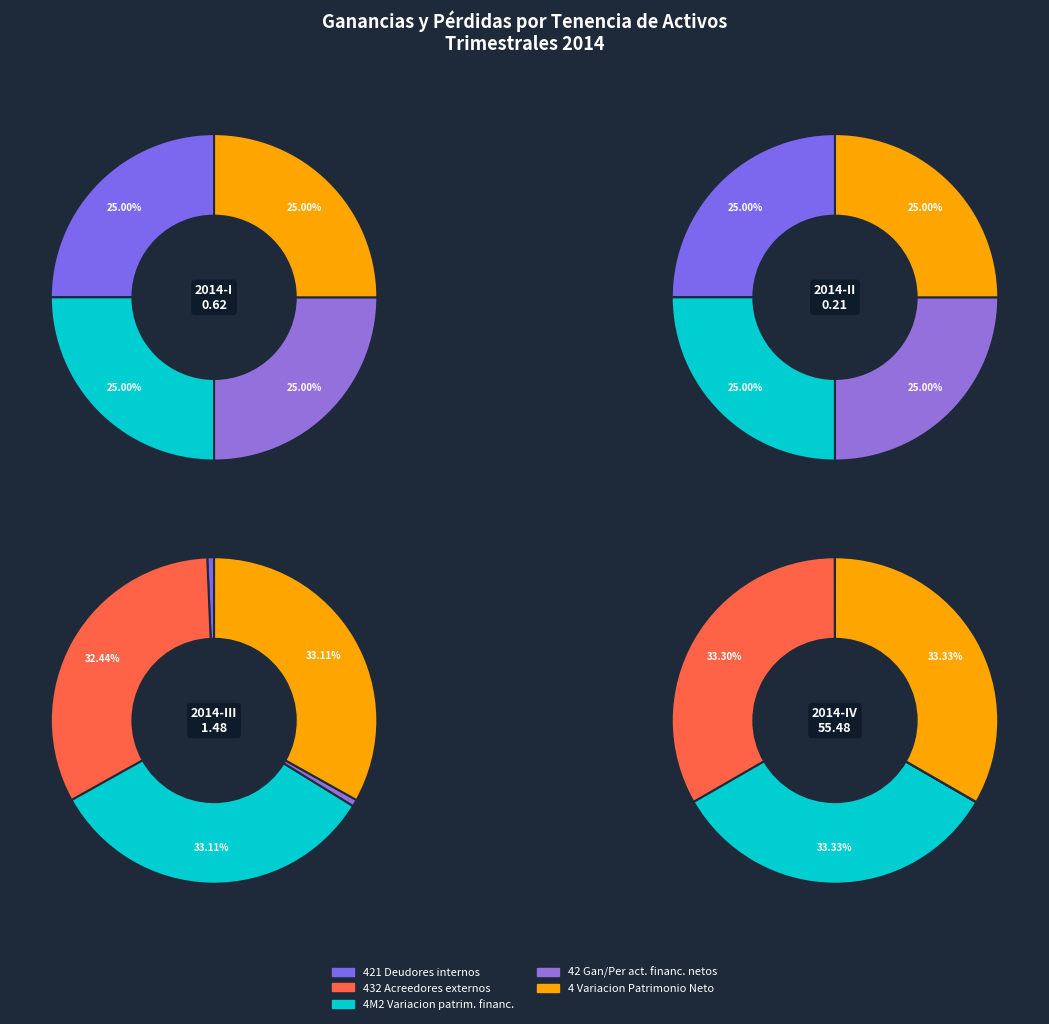

What percentage do 2014-I and 2014-IV together represent?

97.2%